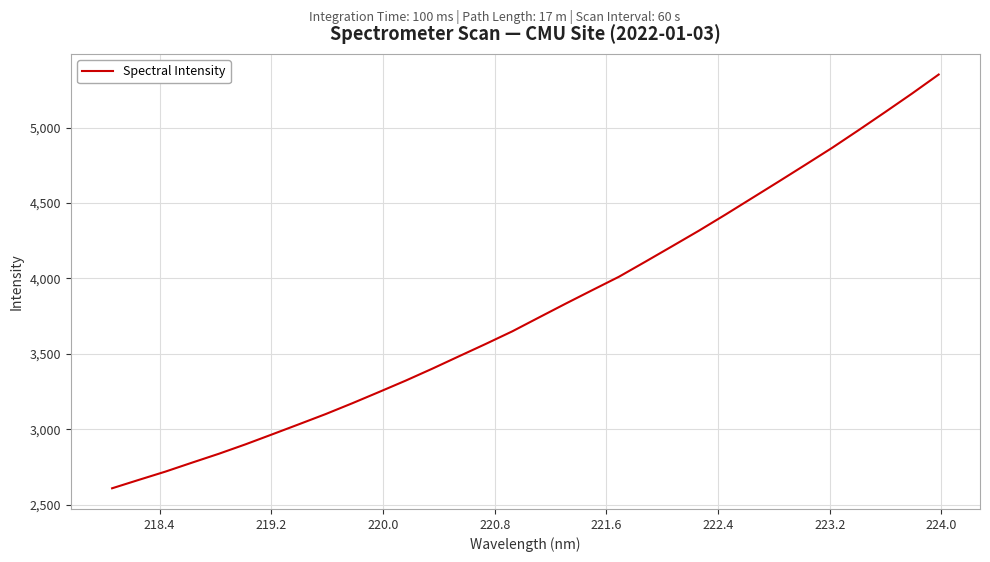

What is the difference between the maximum and minimum values?

2741.1